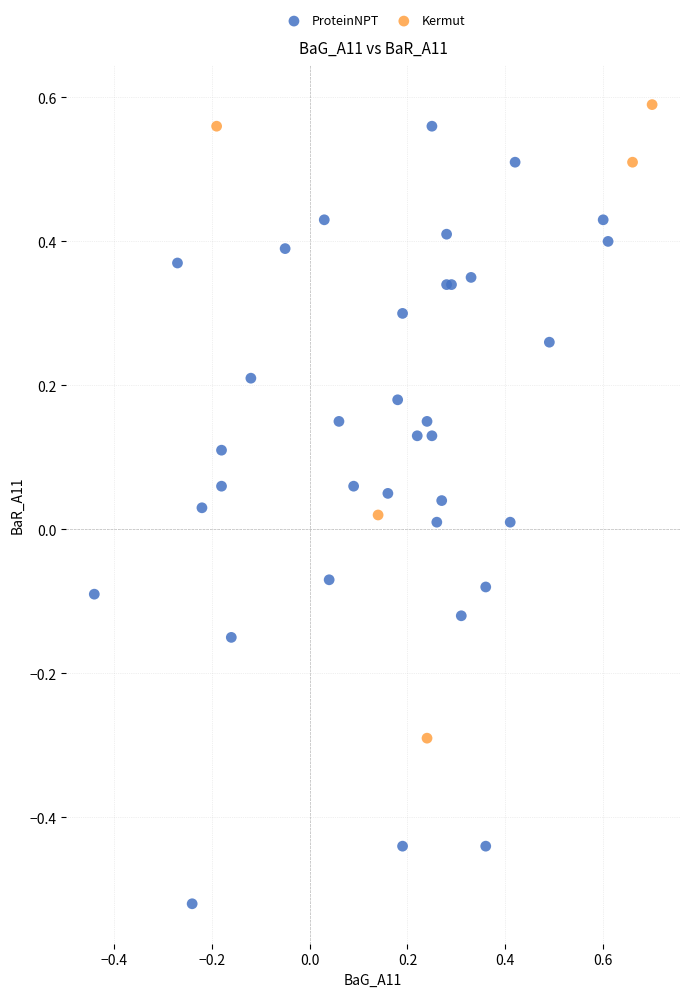

Which series has the largest Y range (max minus min)?

ProteinNPT